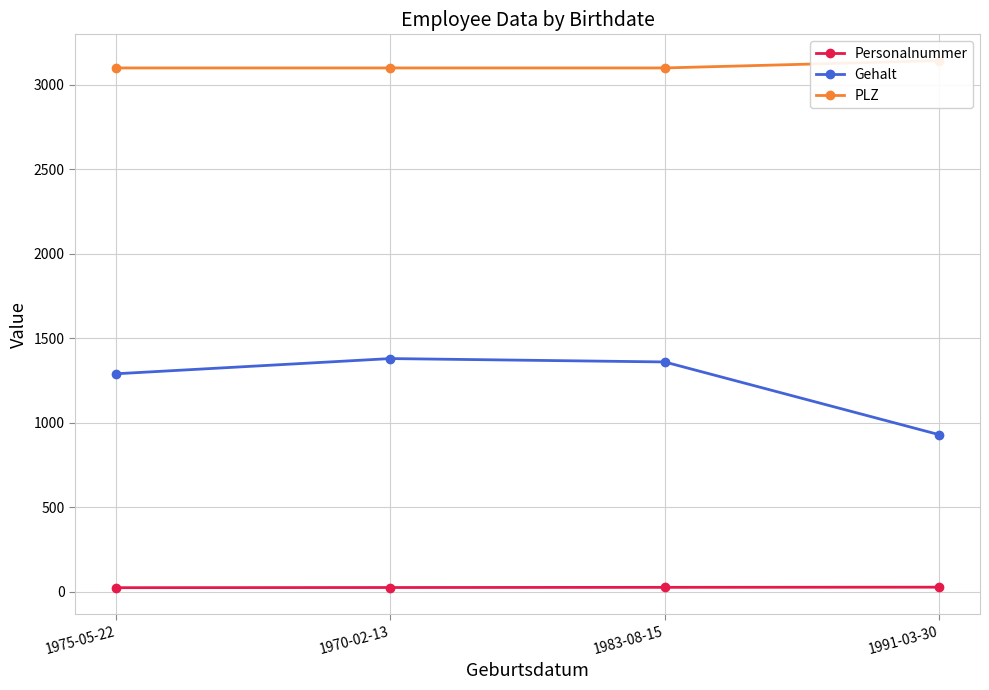

List the series in order of their overall mean, lowest first.

Personalnummer, Gehalt, PLZ